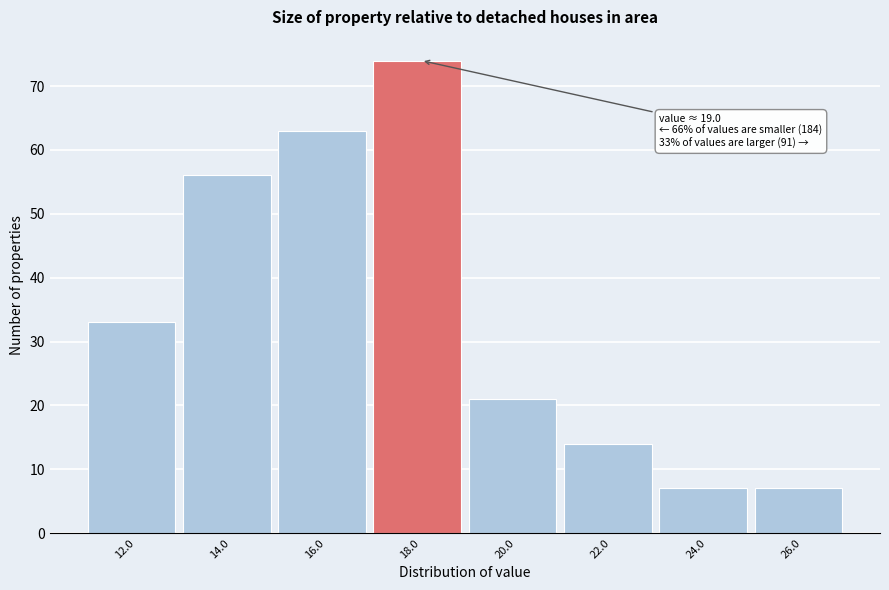

Reading left to right, list all the values displayed in this chart.

33	56	63	74	21	14	7	7